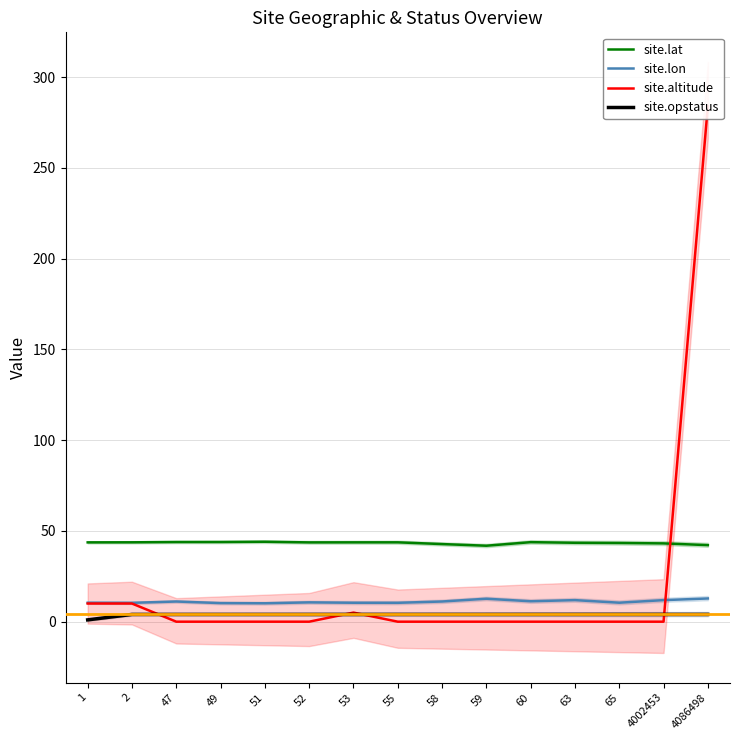

True or false: site.opstatus and site.altitude cross at least once.

True